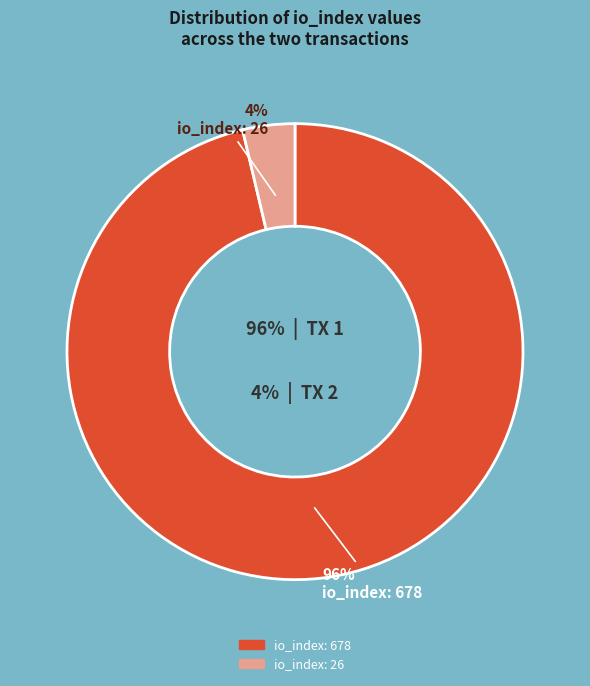

What is the total percentage of io_index: 26 and io_index: 678?

100.0%